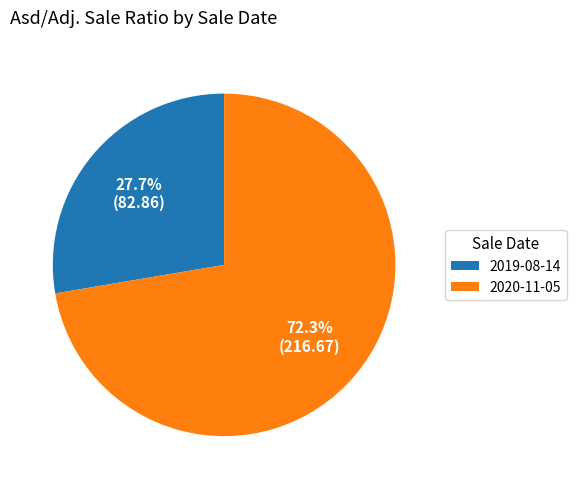

Does 2020-11-05 account for over 50% of the chart?

Yes